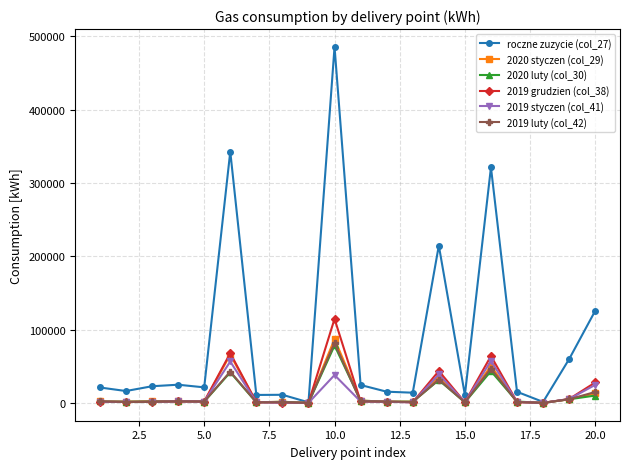

At how many categories does at least one series exceed 265148?

3